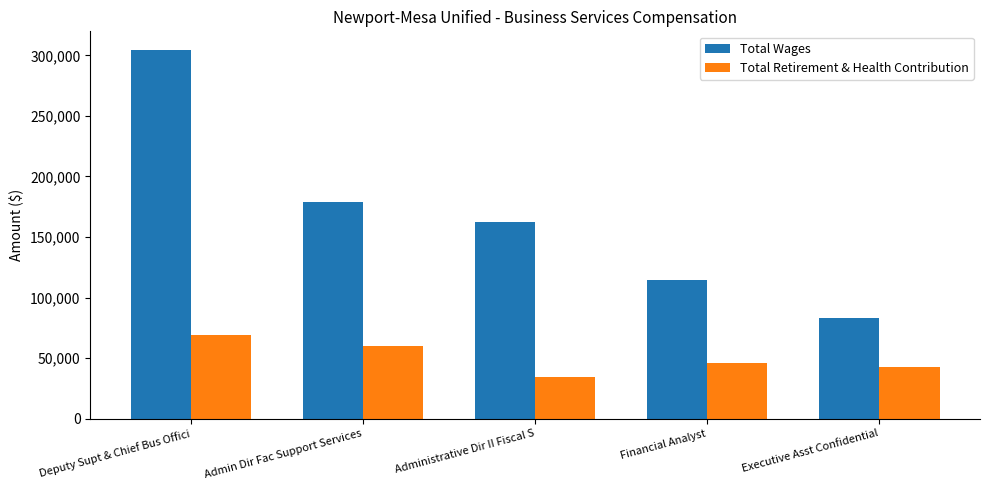

What is the spread (max minus min) of values at Deputy Supt & Chief Bus Offici?

235534